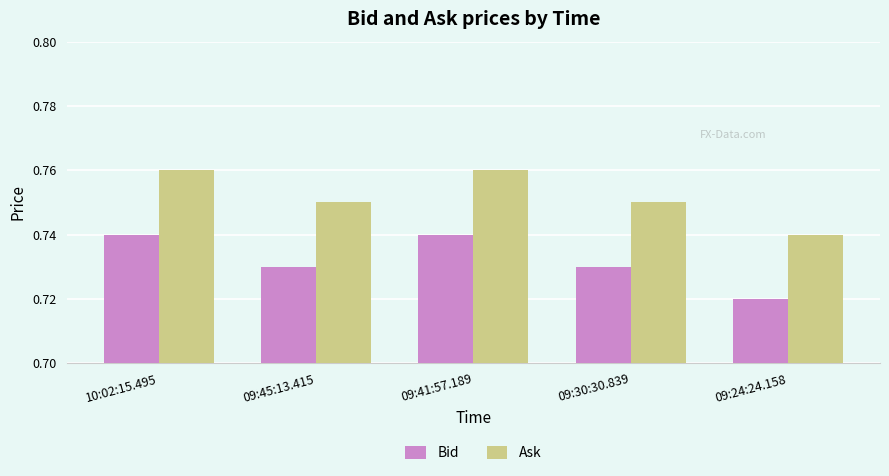

What is the label of the 5th bar from the left?

09:24:24.158